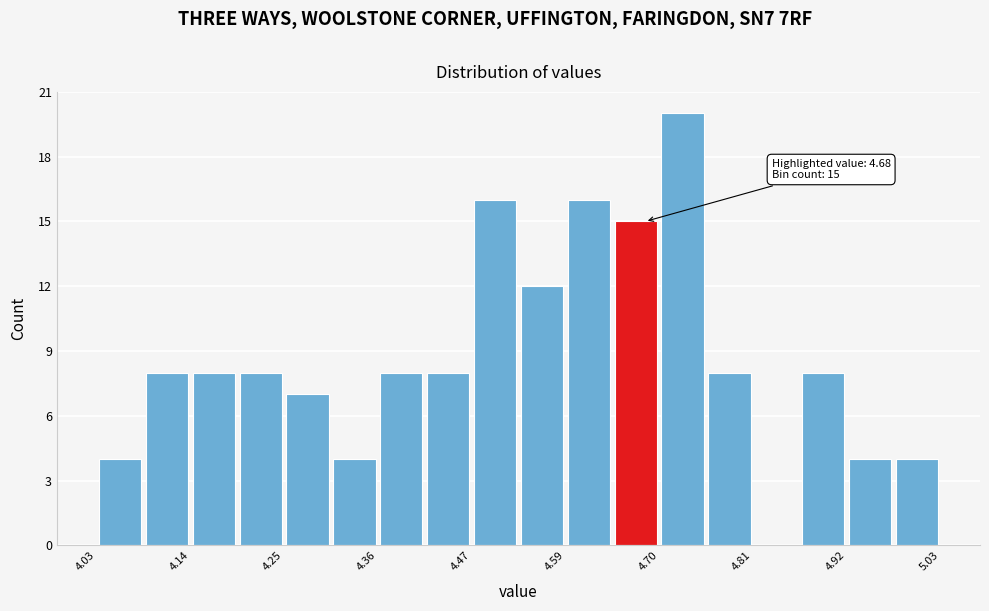

Around what value on the x-axis is the tallest bar? Give the approximate position of its centre, as read against the axis.

4.72